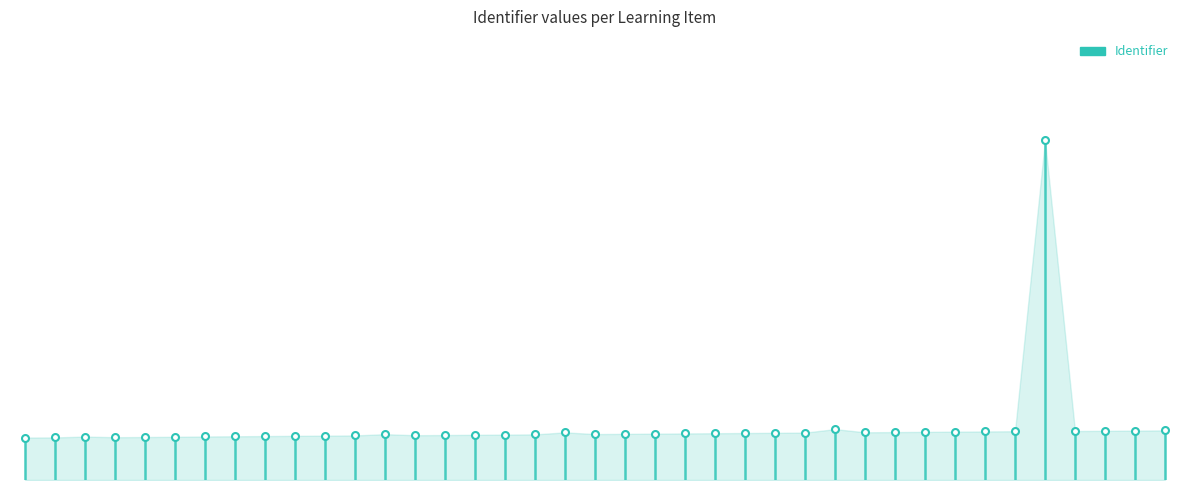

True or false: the data shows 0.1 at 0.

False